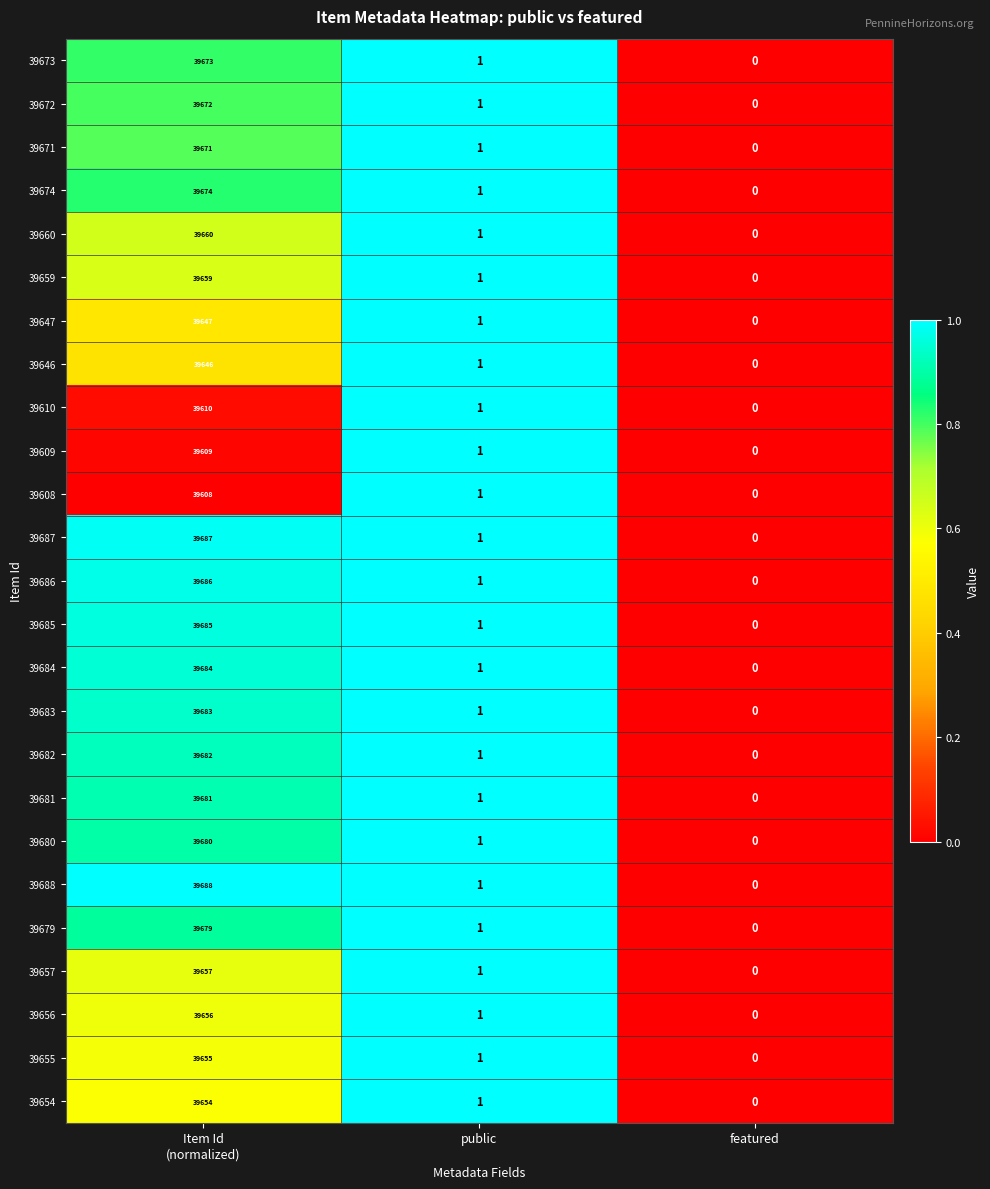

Where is 39656 nearest to the value 19828?

public